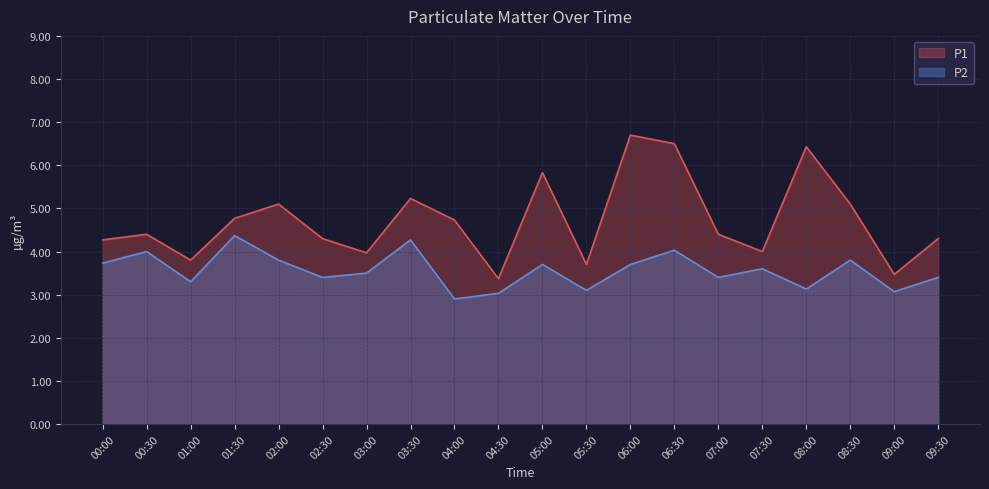

True or false: P2 and P1 intersect in this chart.

False